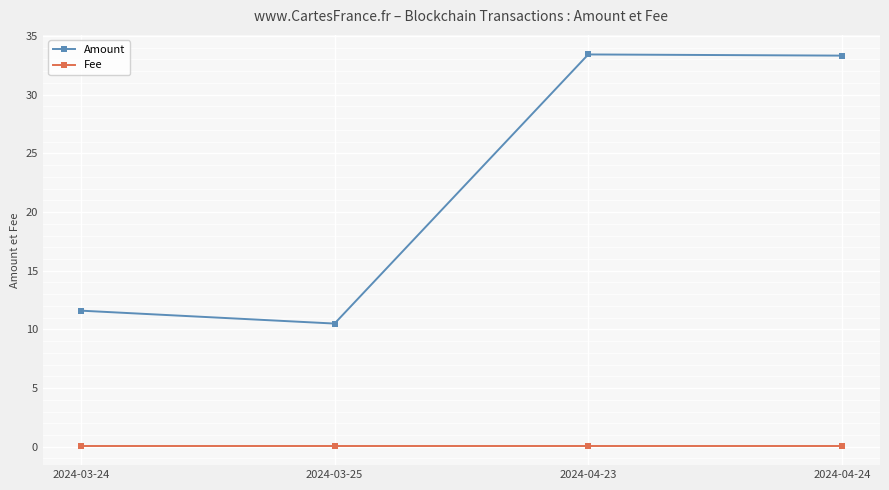

Count the number of categories in the chart.

4